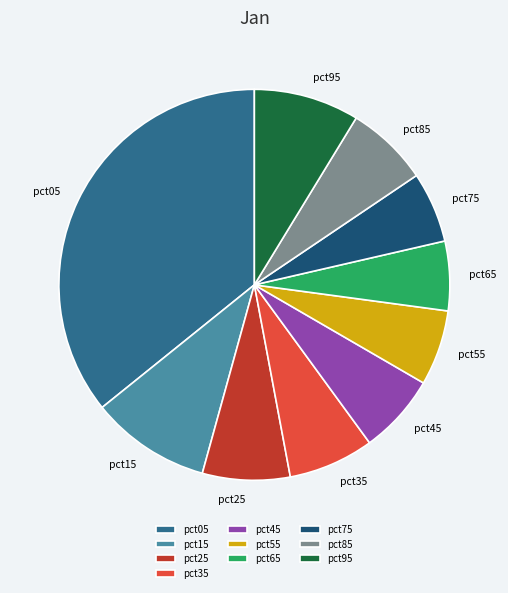

Is it true that pct65 is 6% of the pie?

True